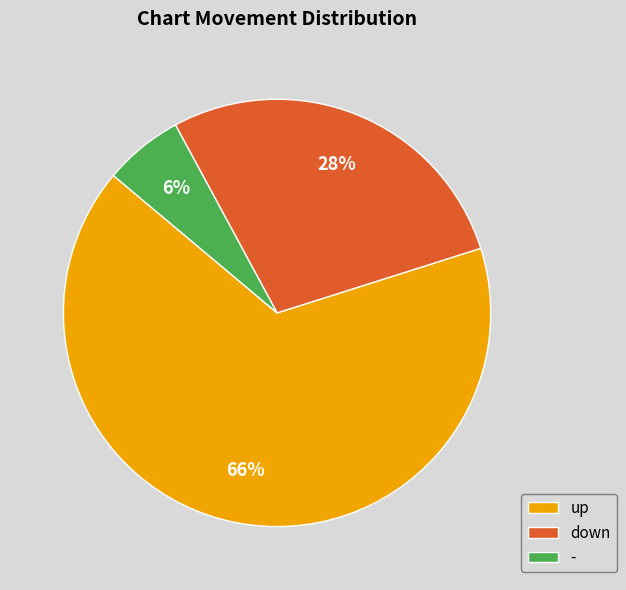

What percentage is the up slice, to the nearest percent?

66%